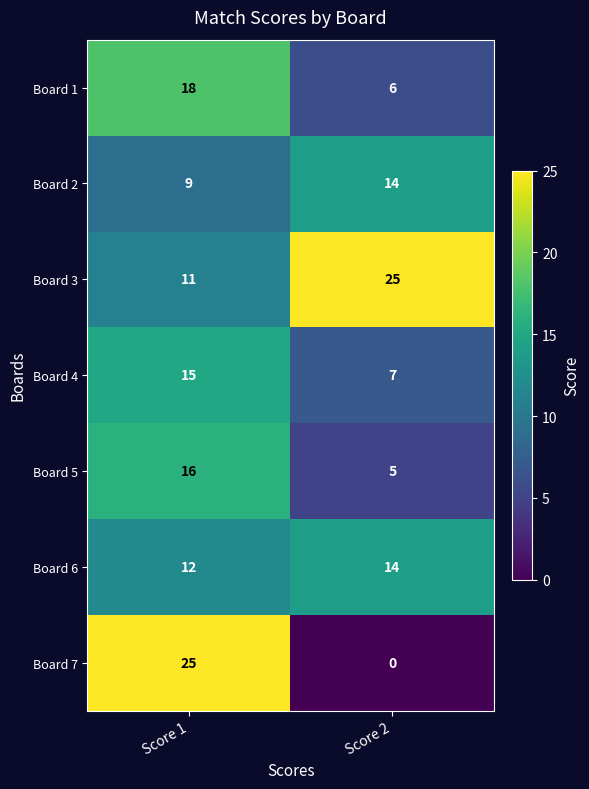

Is it true that Board 1 equals 3 at Score 2?

False